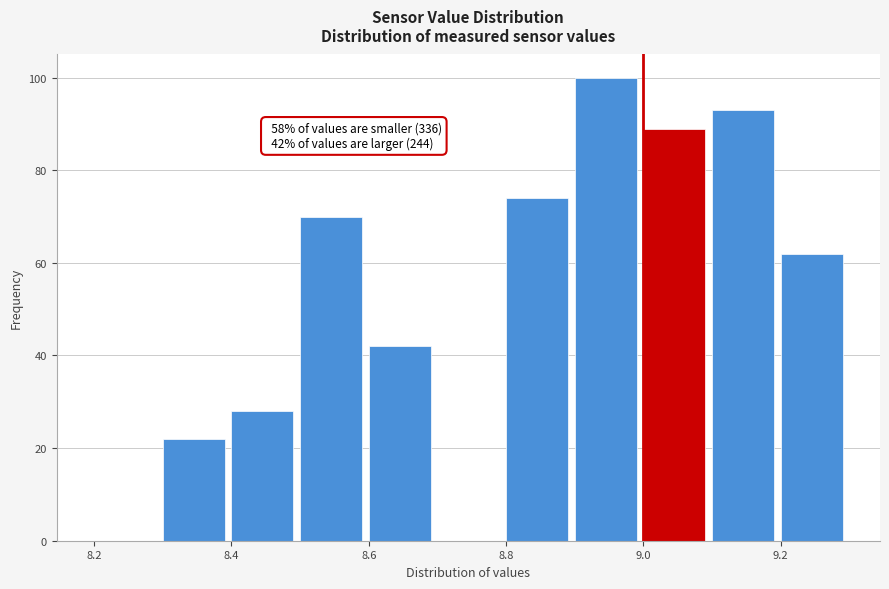

Over which range of the x-axis is the bar tallest?

8.9 to 9.0